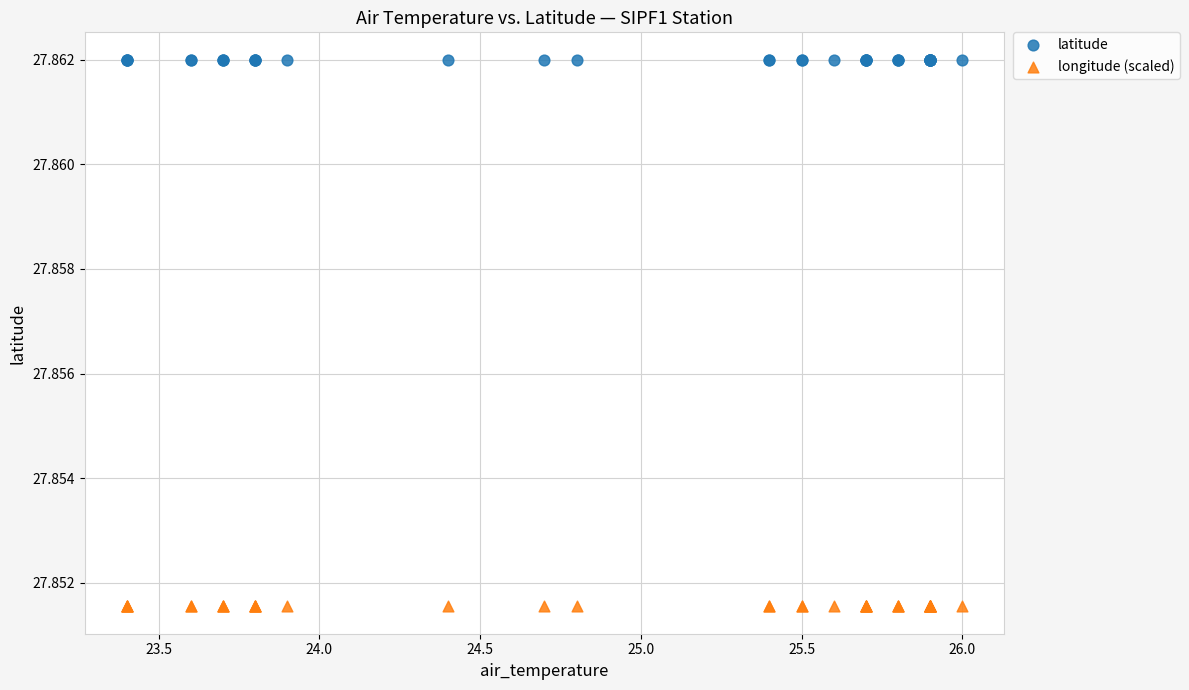

Which series reaches the maximum Y coordinate?

latitude